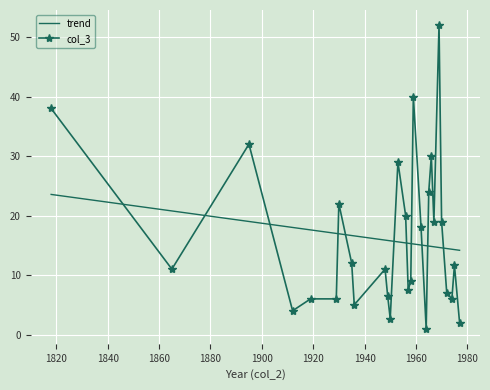

Which series has the widest spread of values?

col_3